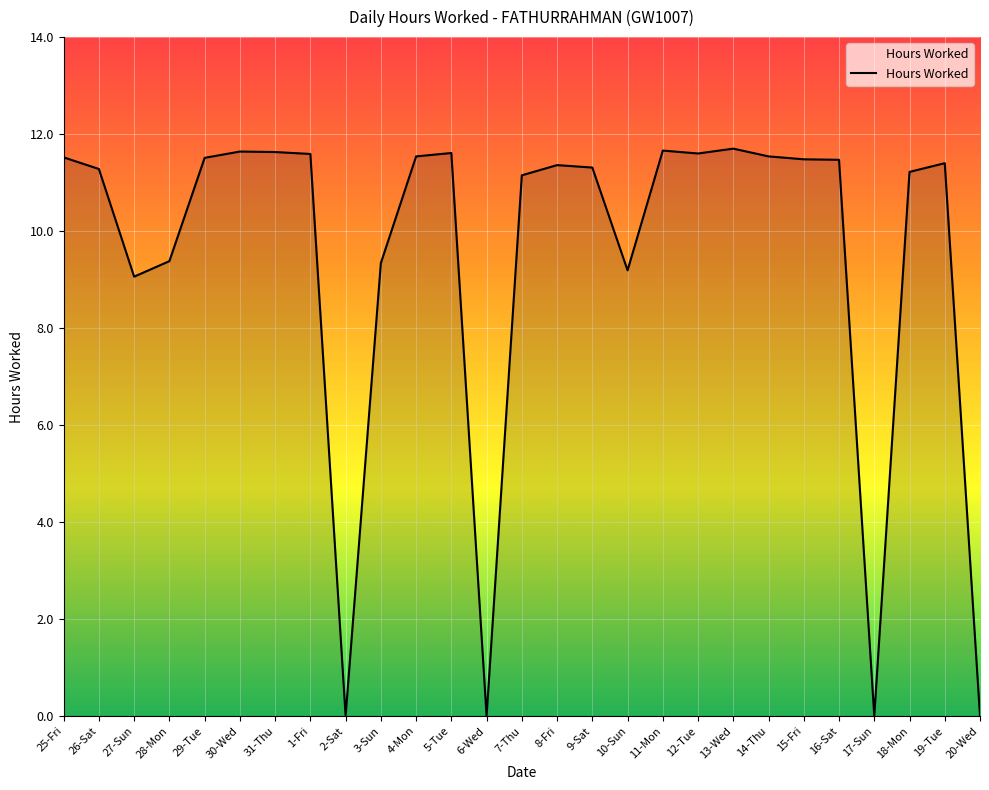

The chart shows a value of 9.2 at 10-Sun. True or false?

True